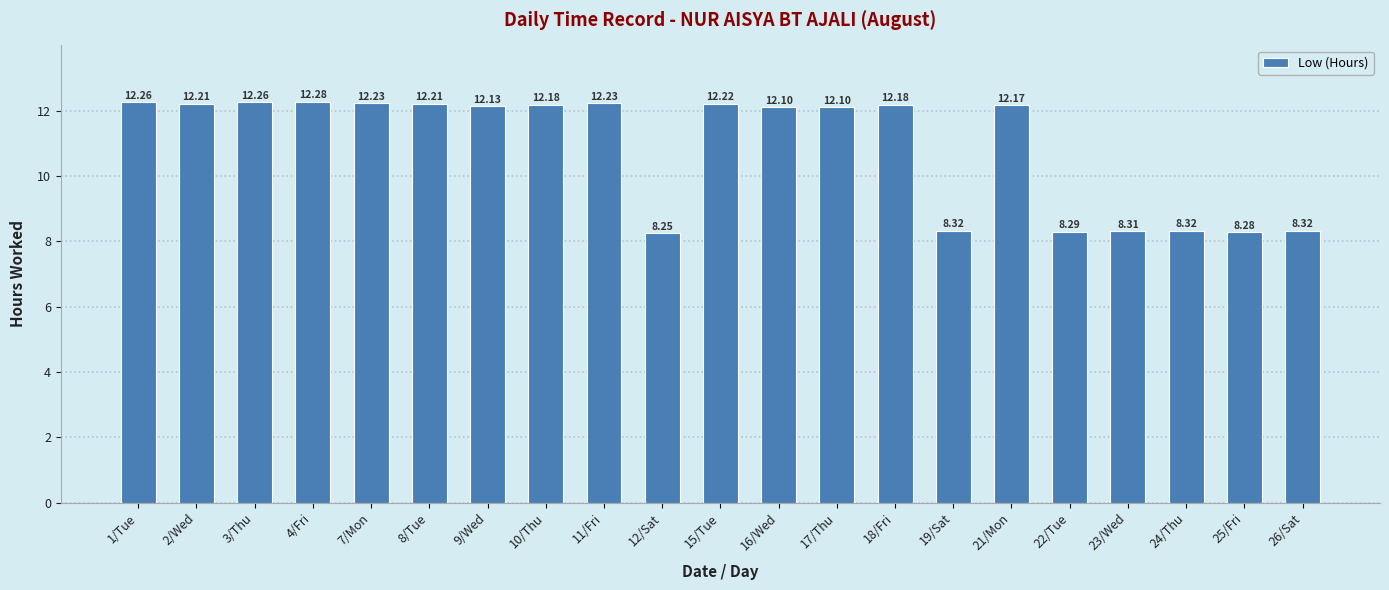

Which has a higher value, 24/Thu or 8/Tue?

8/Tue